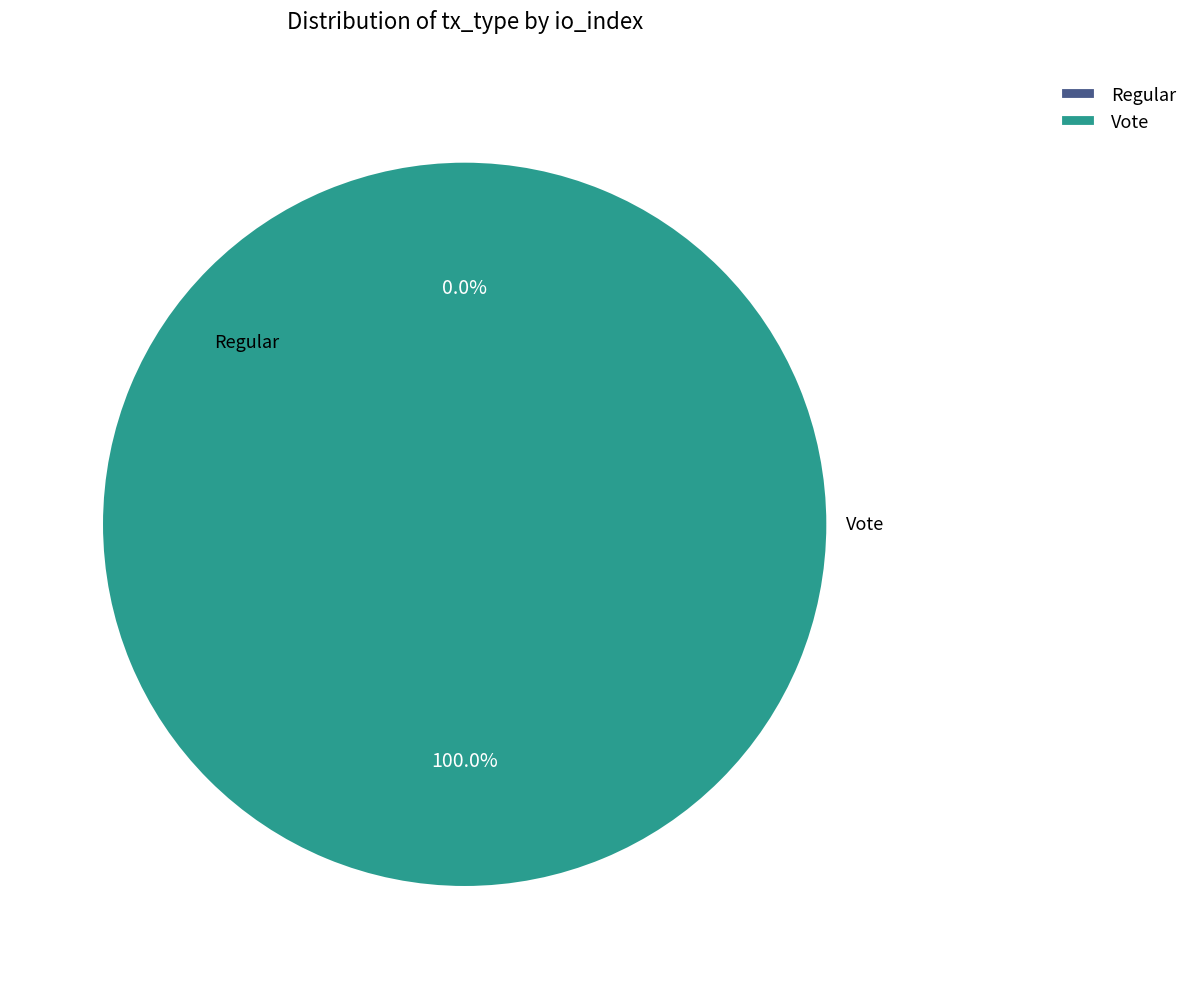

What is the majority slice?

Vote